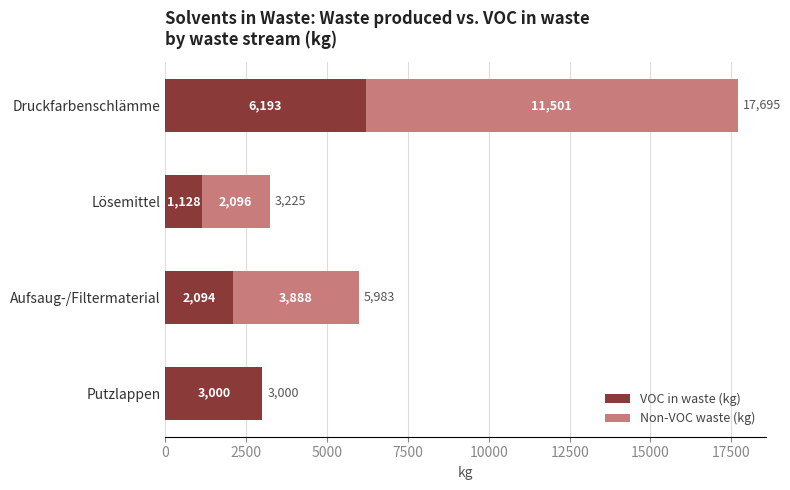

True or false: VOC in waste (kg) has a value of 4088.1 at Putzlappen.

False